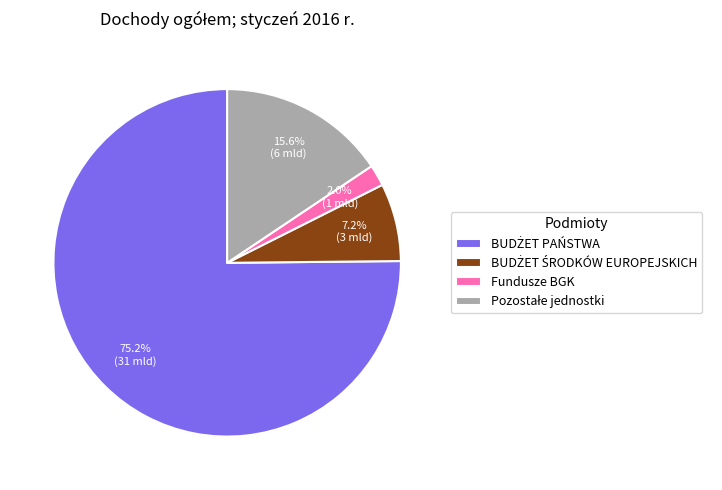

Which category has the smallest portion of the pie?

Fundusze BGK